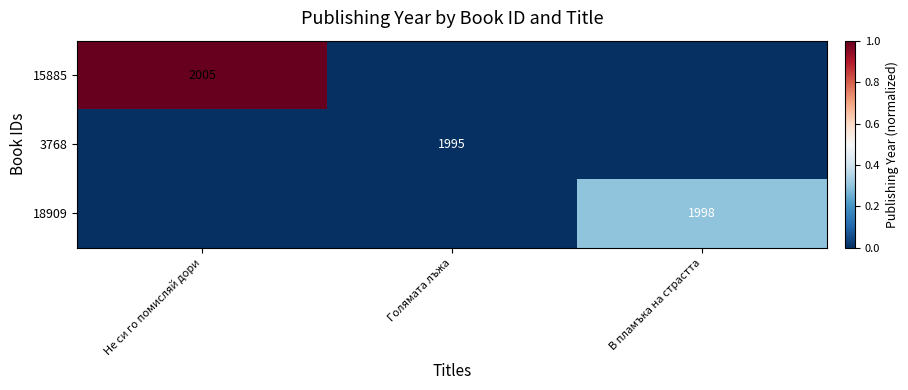

Is the value of 15885 at Не си го помисляй дори greater than the value of 18909 at В пламъка на страстта?

Yes